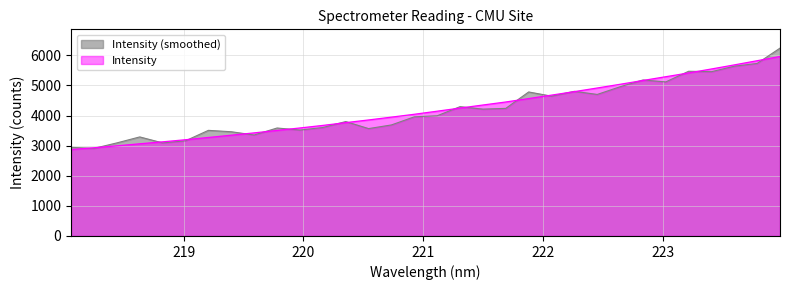

Rank the series by their maximum value, from highest to lowest.

Intensity (smoothed), Intensity